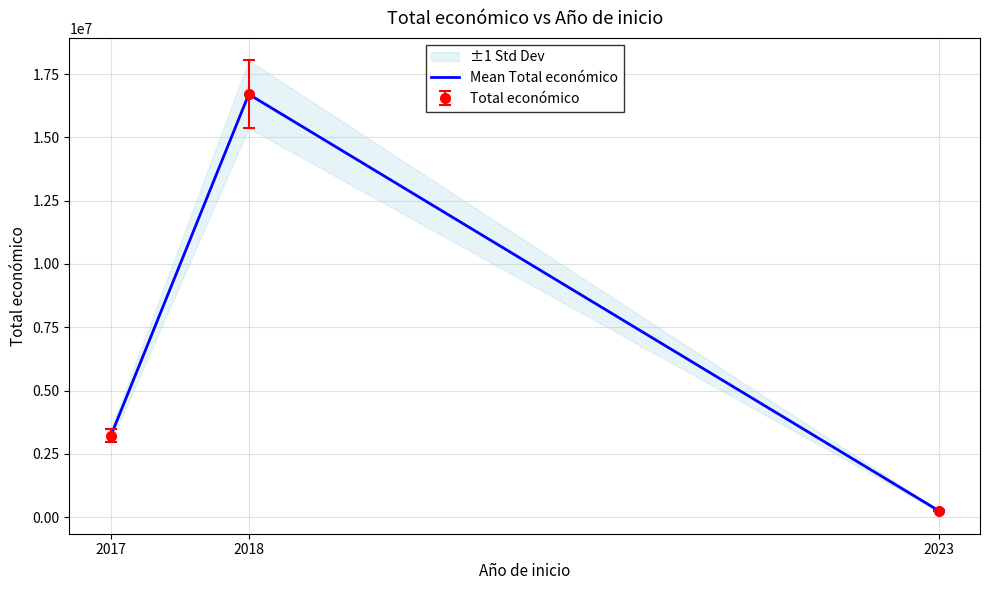

What is the change in value from 2017 to 2018?

+13497530